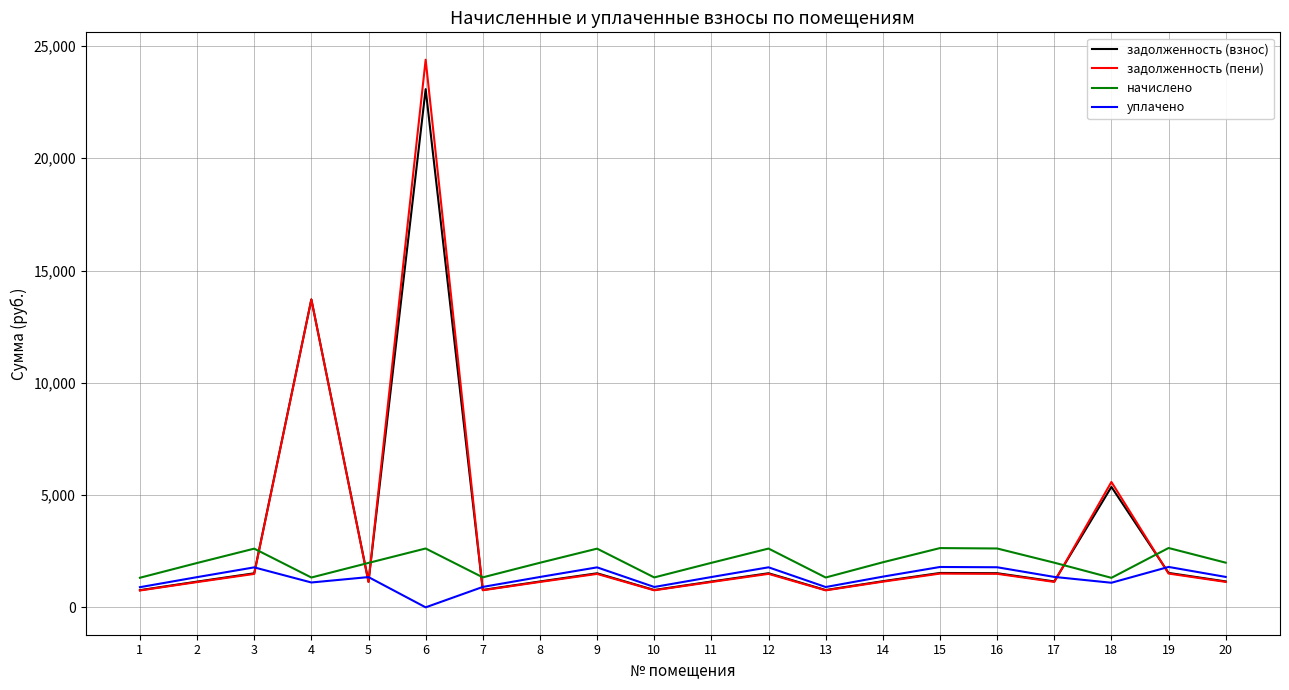

What is the minimum value for начислено?

1314.2